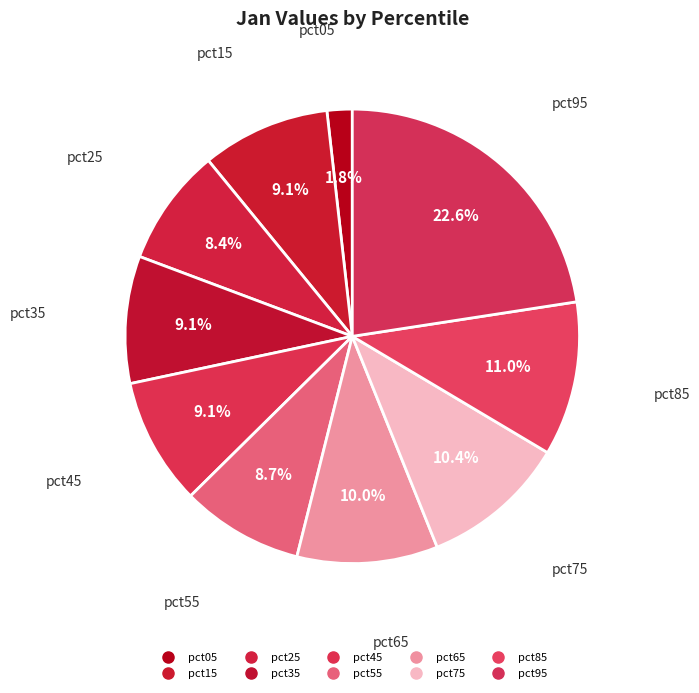

Does pct85 account for over 50% of the chart?

No